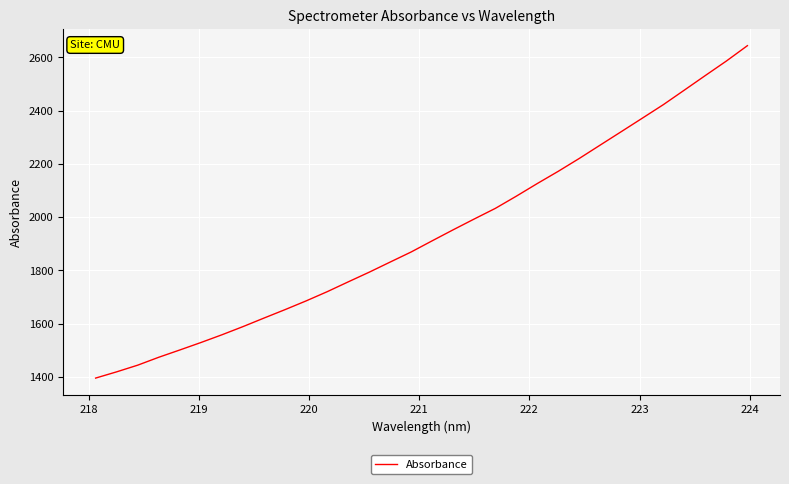

Is this an area chart (filled region under the line)?

No